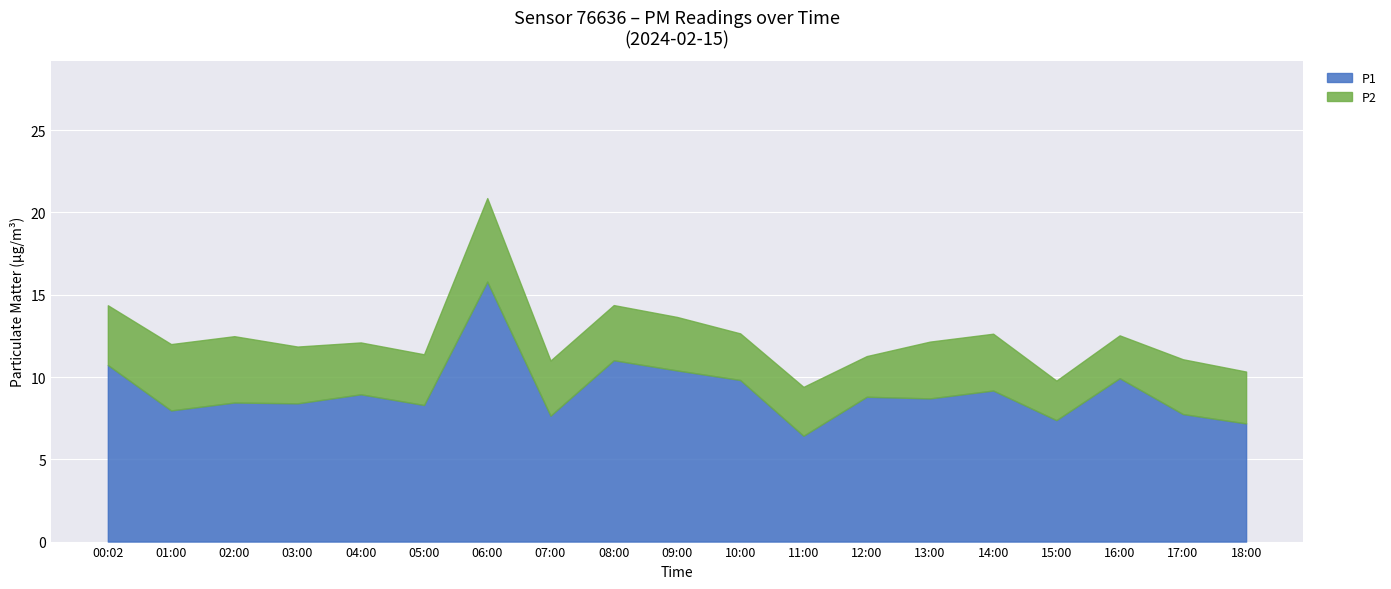

At which category does P1 reach its first local peak?

02:00